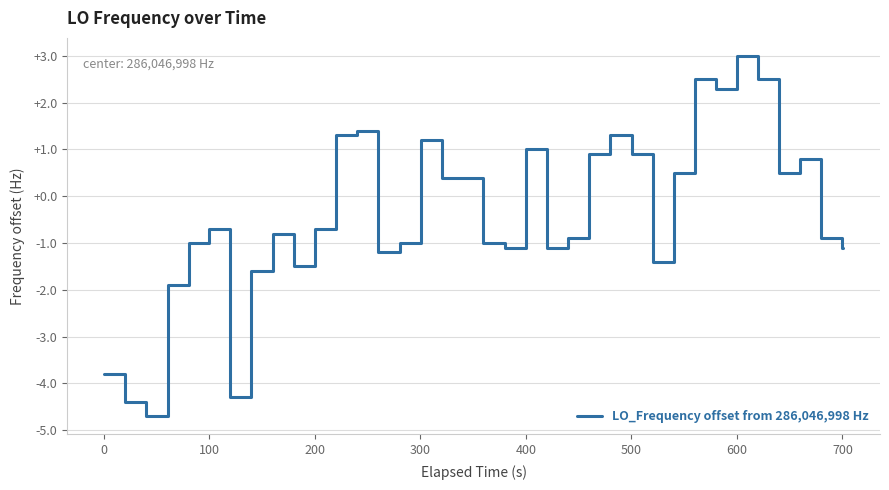

What is the smallest value displayed?

-4.7